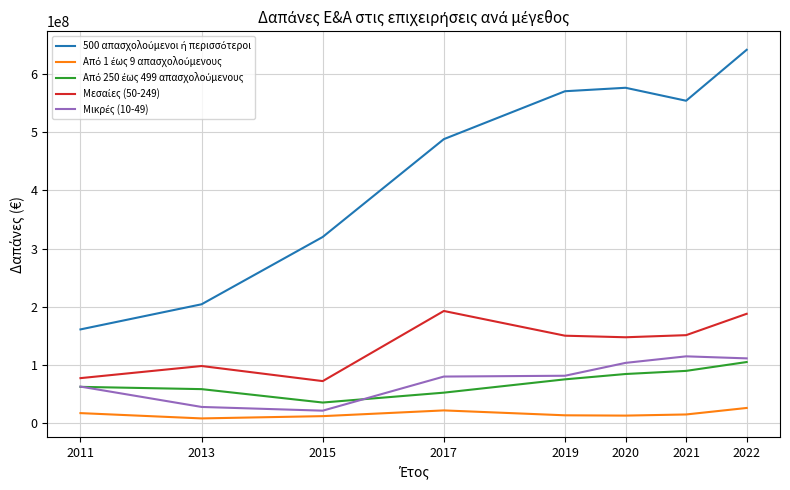

What is the maximum value shown in the chart?

641592971